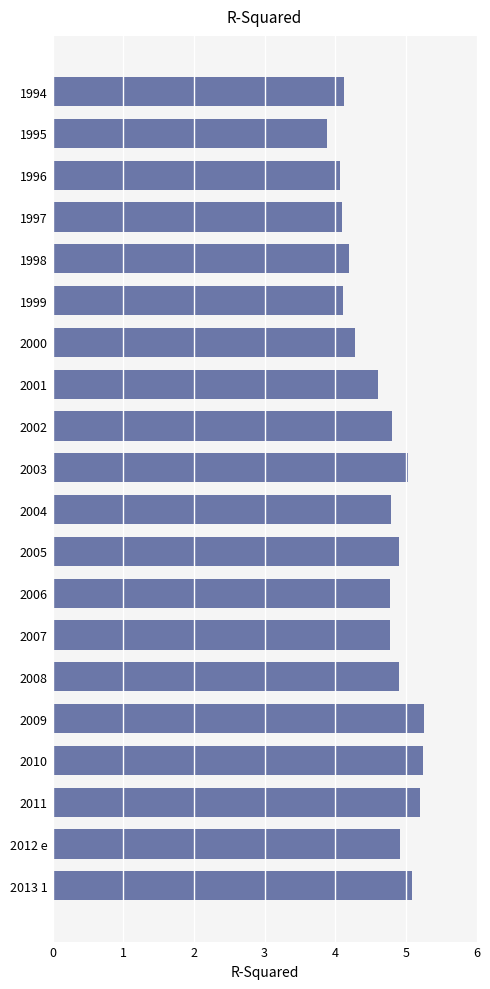

What is the ratio of the value at 1998 to the value at 2008?

0.9